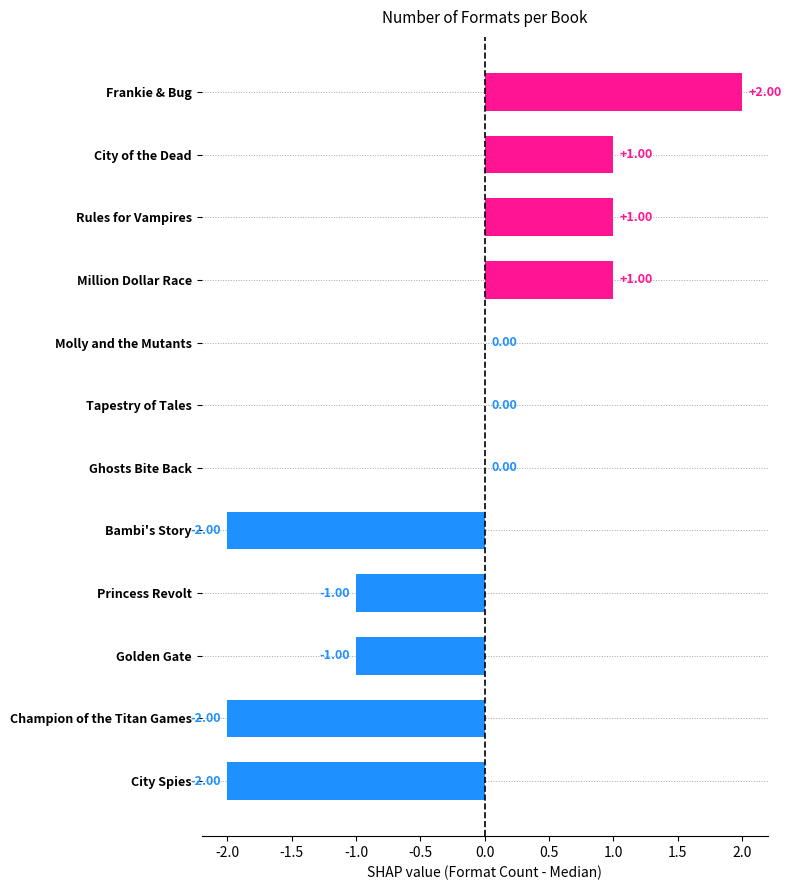

How many bars are there in total?

12